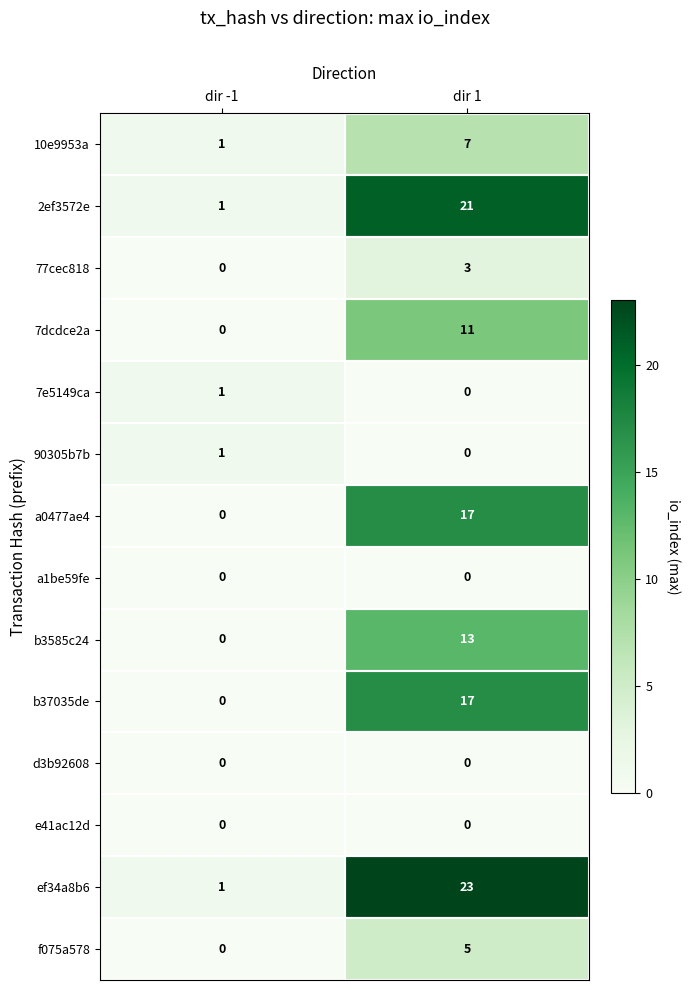

What is the total value across all series at dir 1?

117